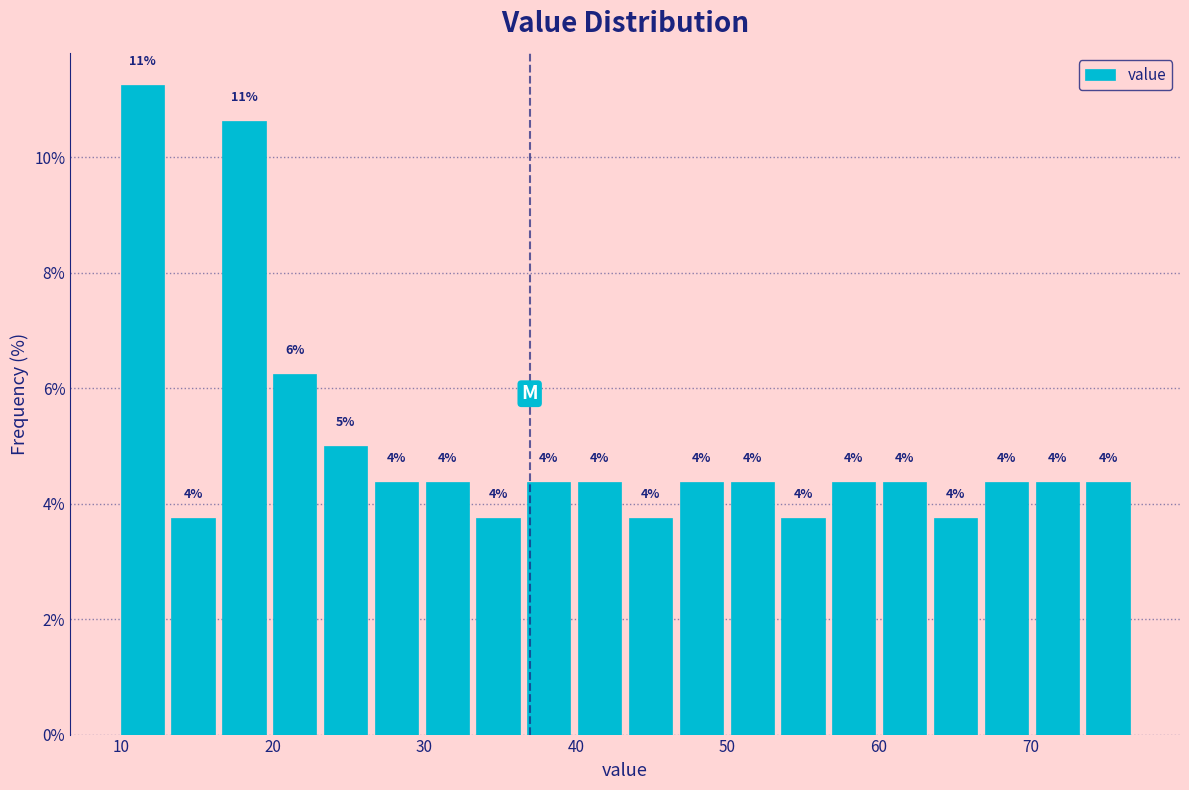

Around what value on the x-axis is the tallest bar? Give the approximate position of its centre, as read against the axis.

11